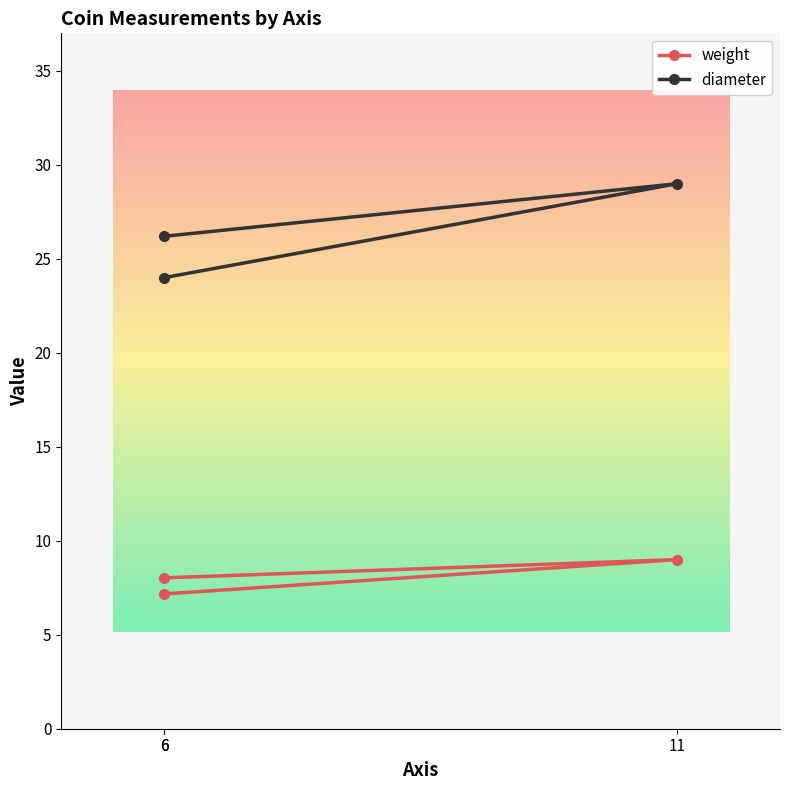

What is the total value across all series at 11?

38.0